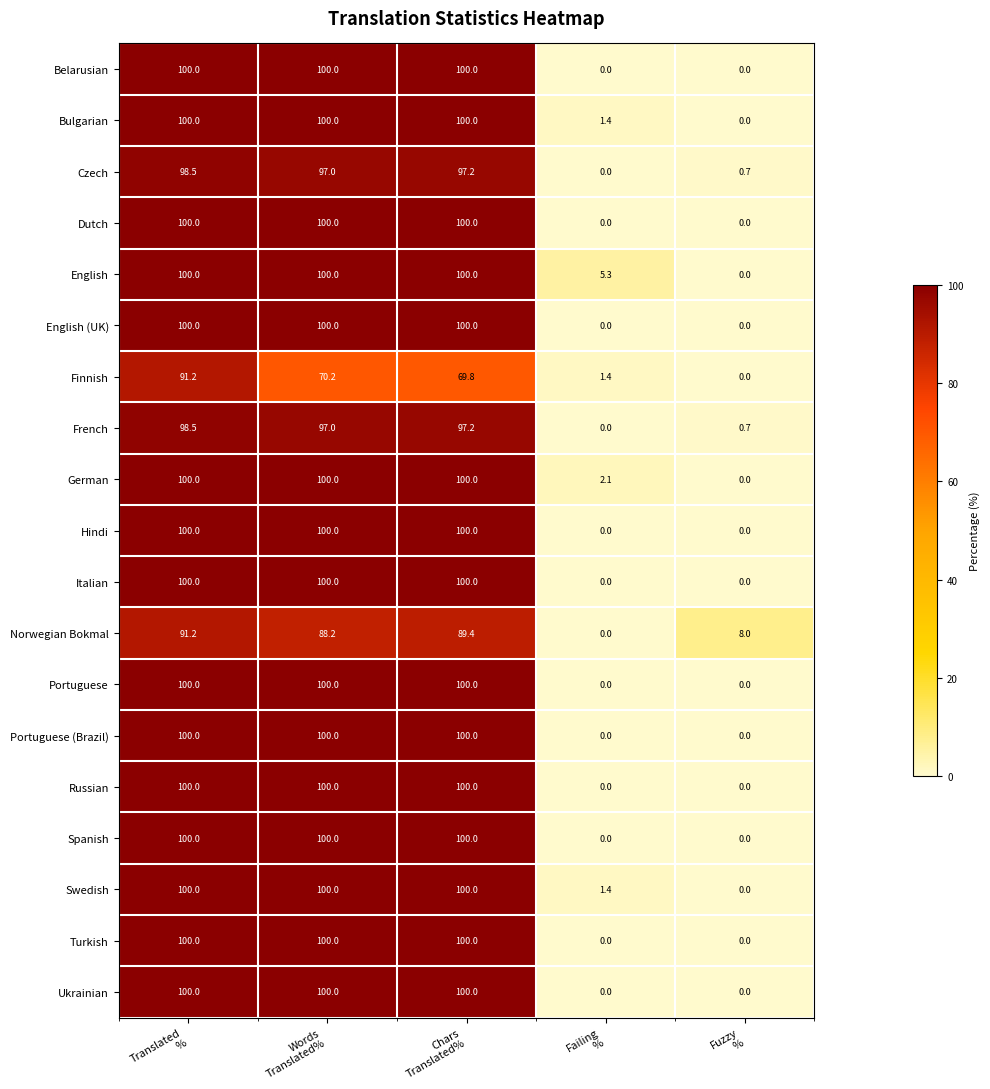

How many categories are shown in the chart?

5